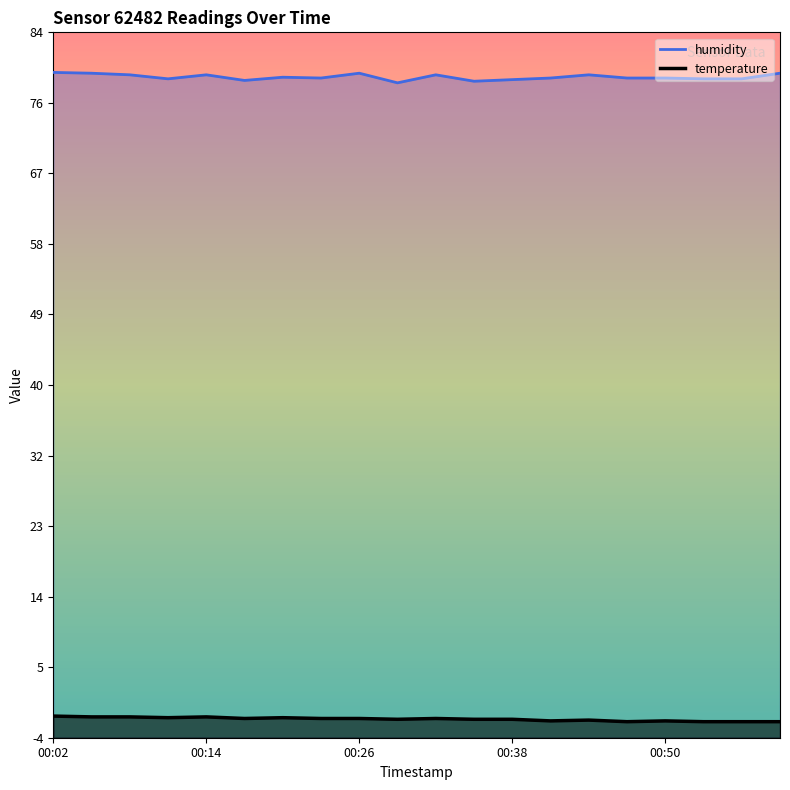

The value of humidity at 00:14 is 79.2. True or false?

True